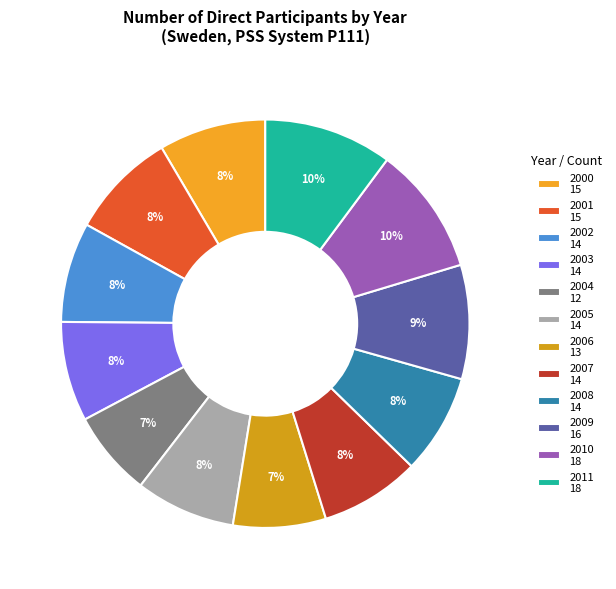

What is the largest slice in the pie chart?

2010